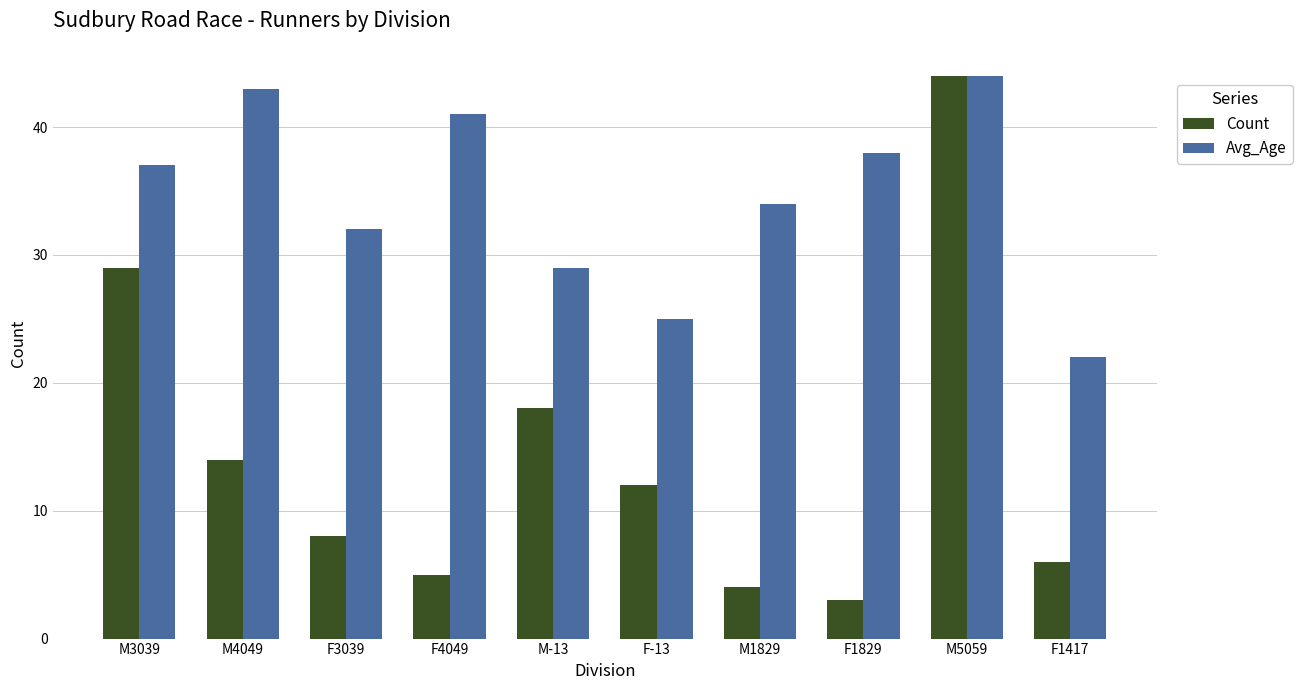

True or false: Count has a value of 12 at F-13.

True